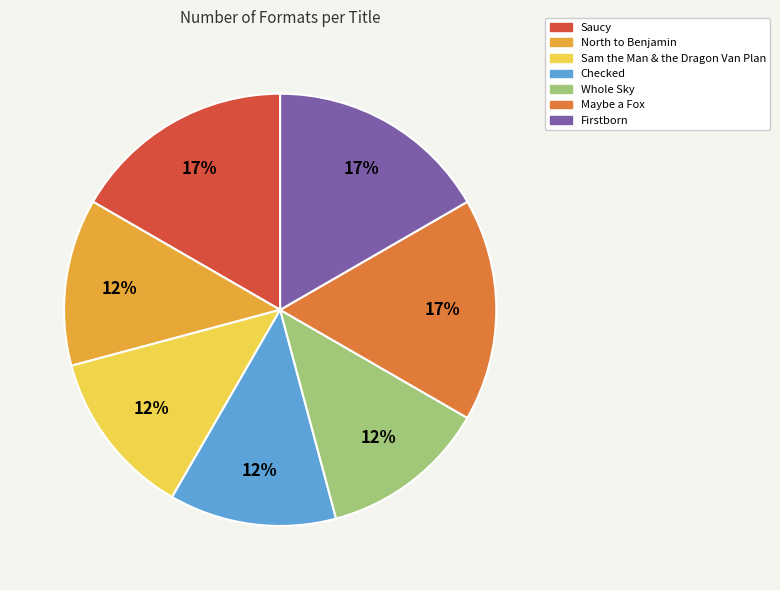

To the nearest percent, what is the combined percentage of Checked and Maybe a Fox?

29%